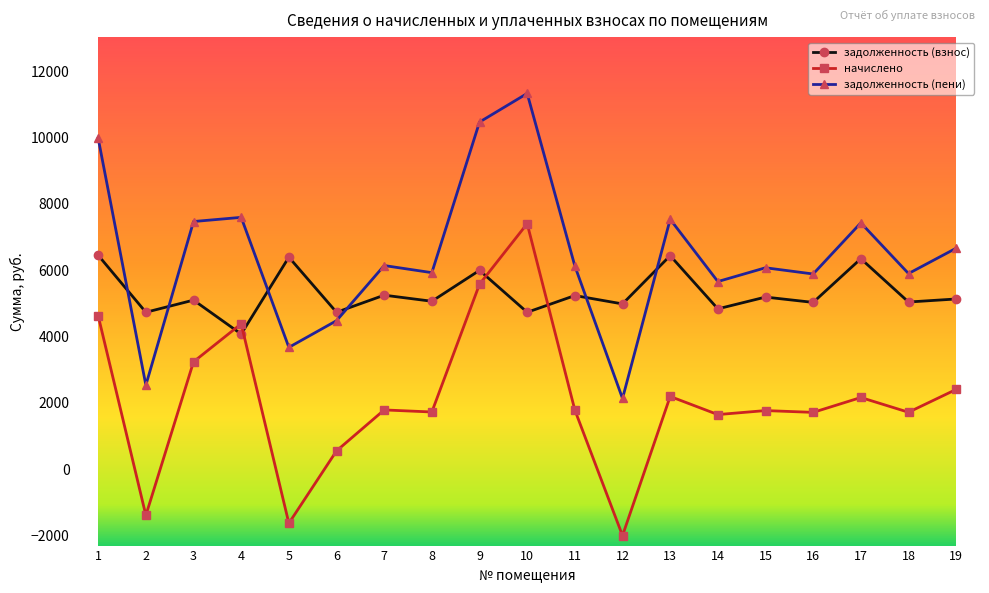

What is the spread (max minus min) of values at 11?

4342.0